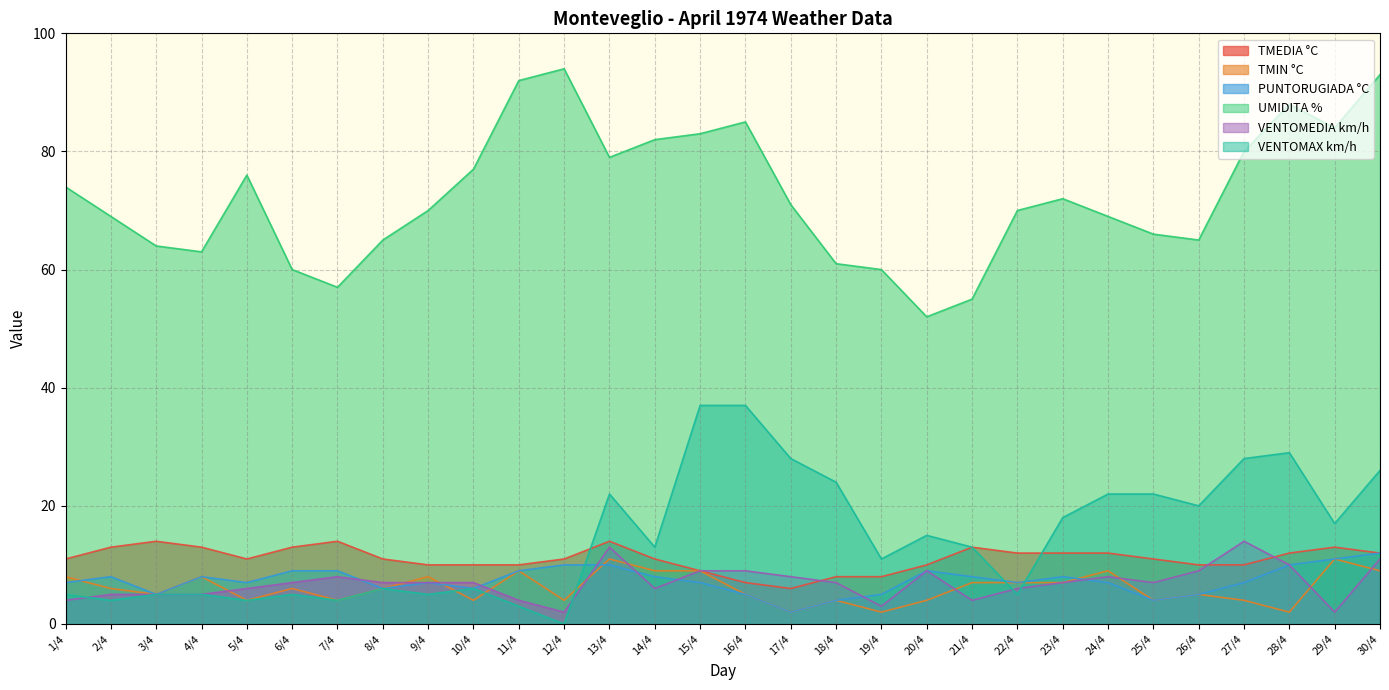

What is the value of the VENTOMAX km/h point at the 11th from the left?

3